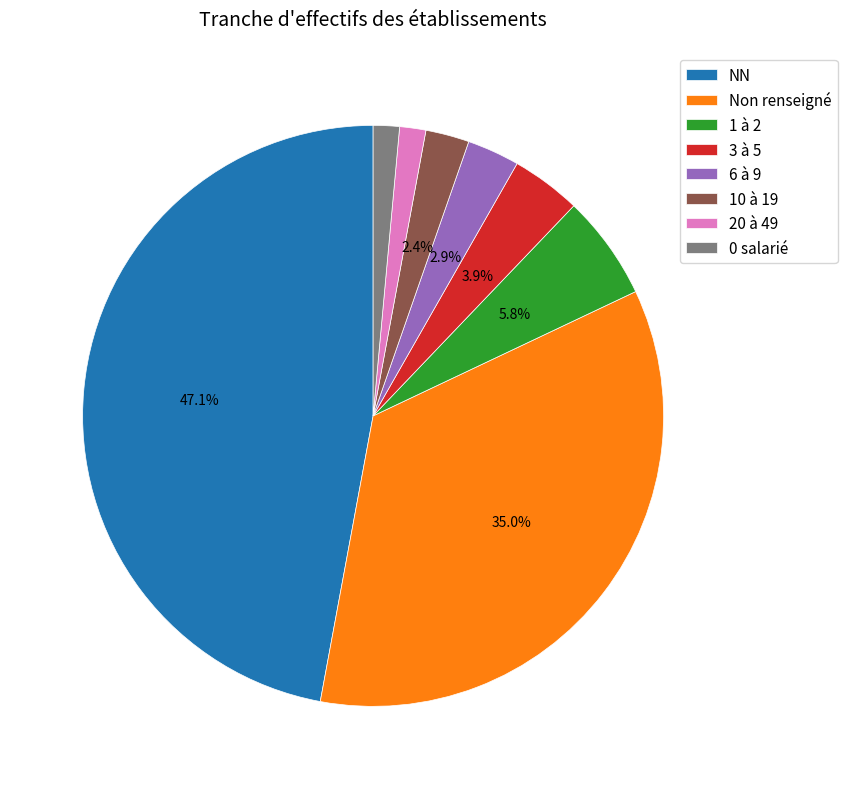

Count the number of slices in the pie.

8